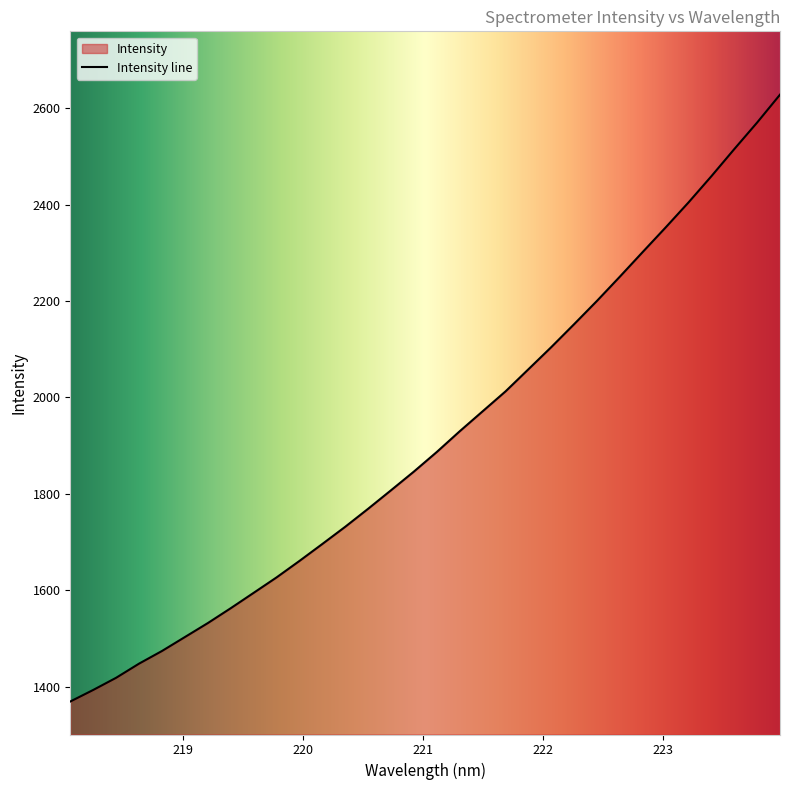

List the labels in order of value, largest first.

223.9802, 223.7895, 223.5987, 223.408, 223.2172, 223.0264, 222.8355, 222.6447, 222.4538, 222.263, 222.0721, 221.8812, 221.6902, 221.4993, 221.3083, 221.1174, 220.9264, 220.7354, 220.5444, 220.3533, 220.1623, 219.9712, 219.7801, 219.589, 219.3979, 219.2067, 219.0156, 218.8244, 218.6332, 218.442, 218.2508, 218.0596